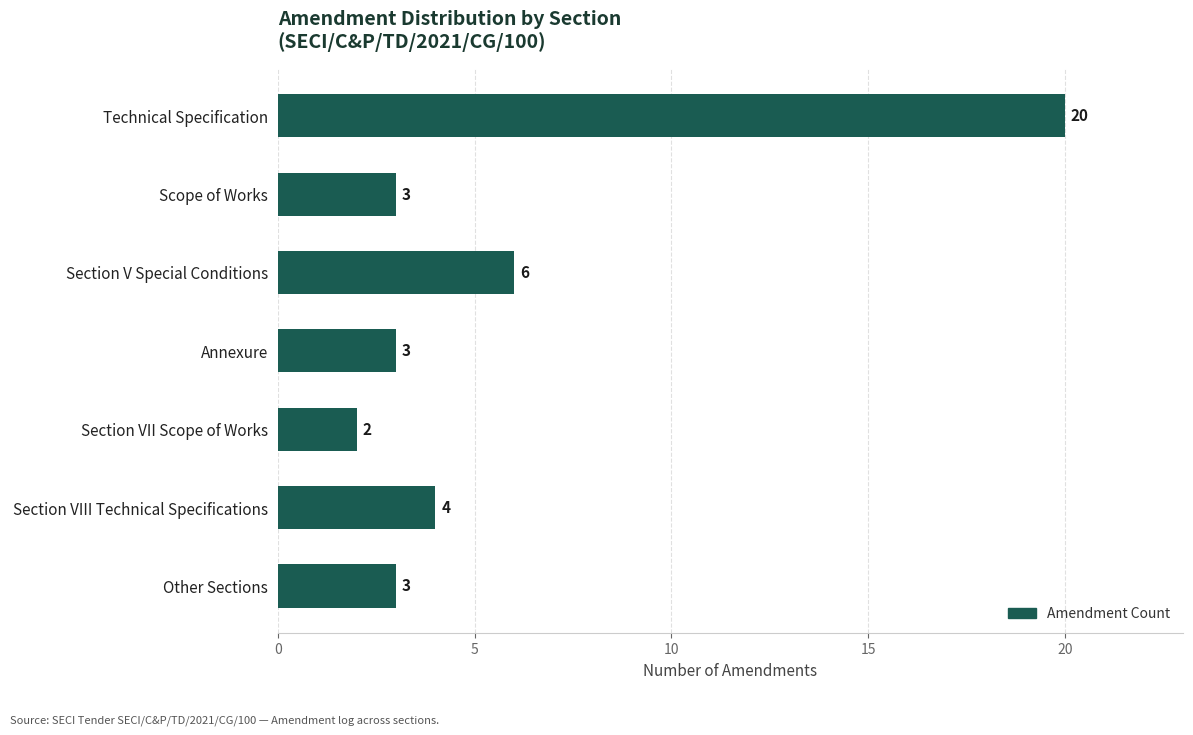

What value does the data have at Scope of Works, to the nearest 5?

5